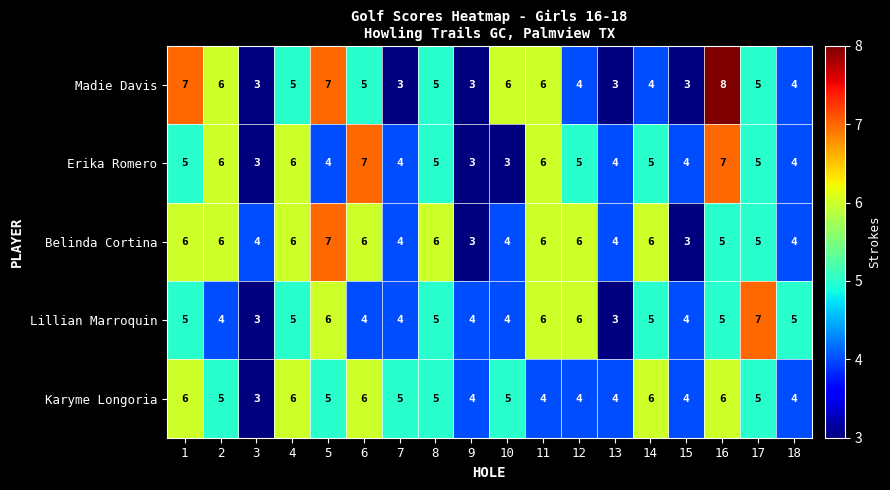

What is the total value across all series at 8?

26